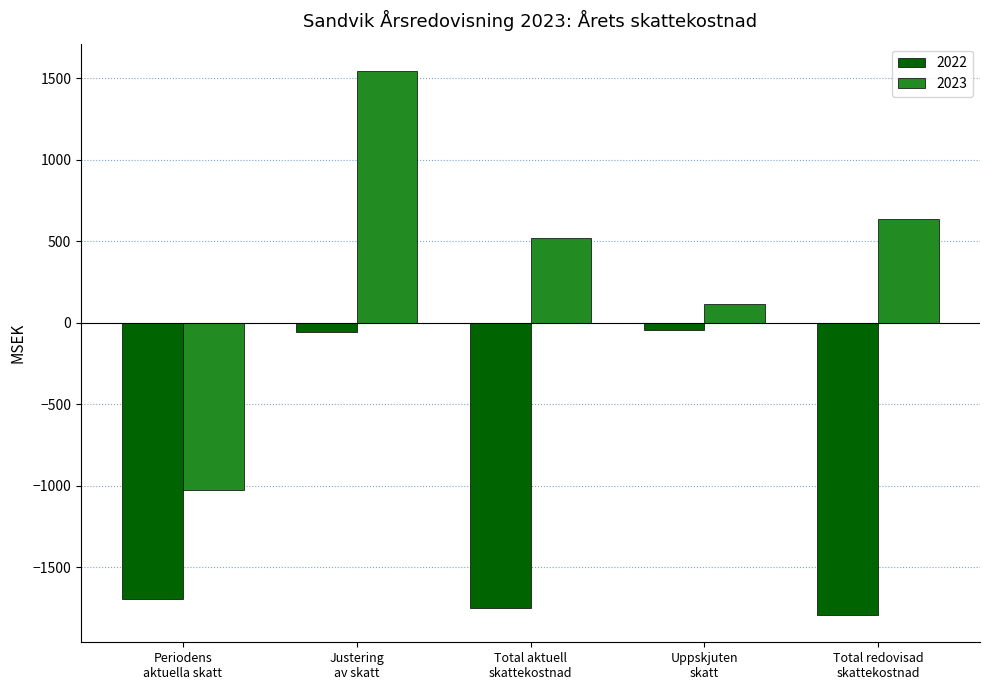

What is the average value of the 2022 series?

-1066